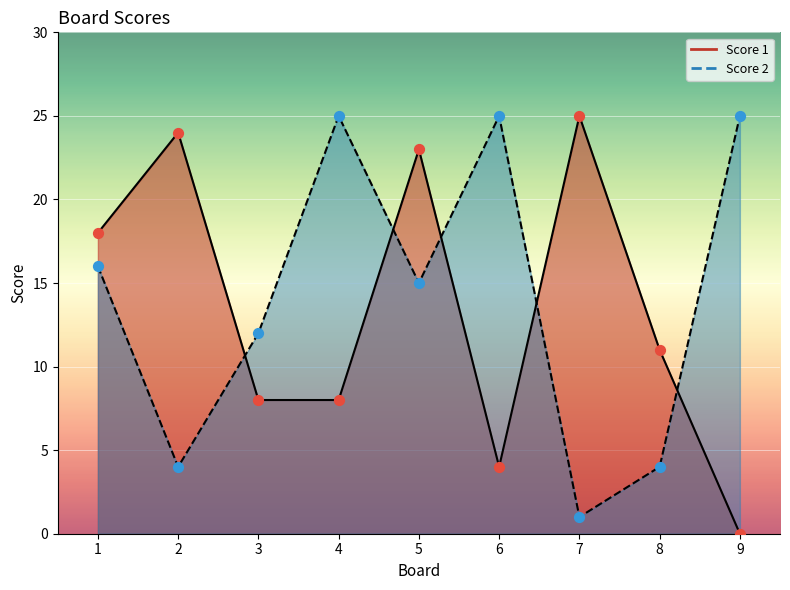

What is the total value across all series at 2?

28